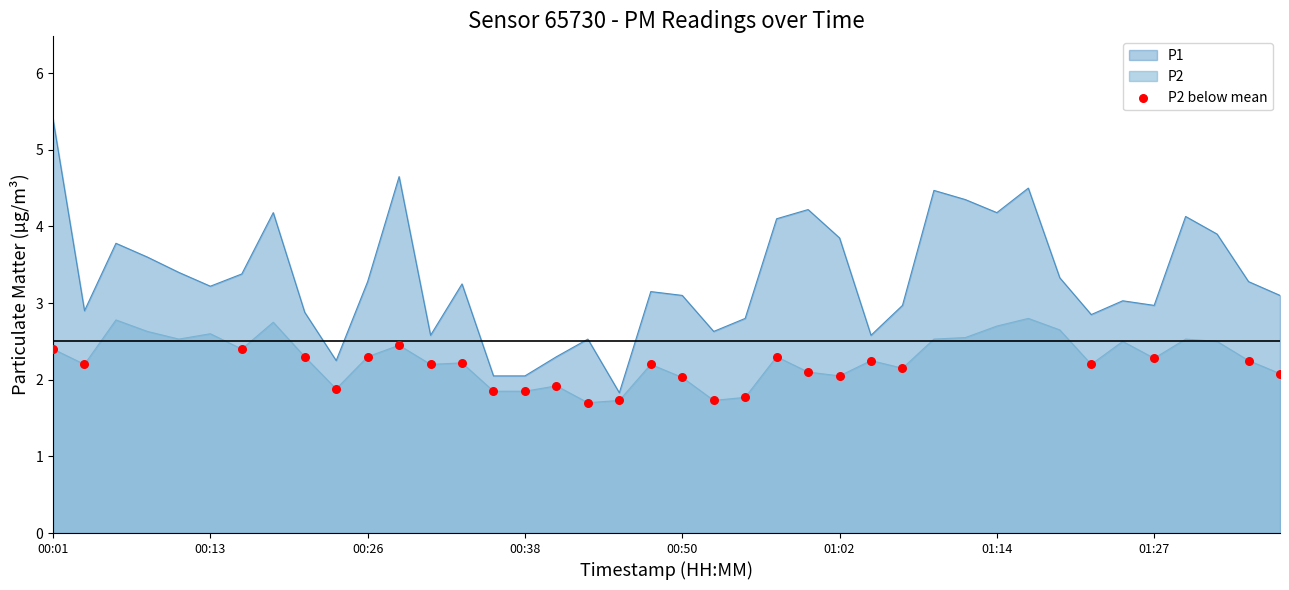

Which series has the largest range (max minus min)?

P1